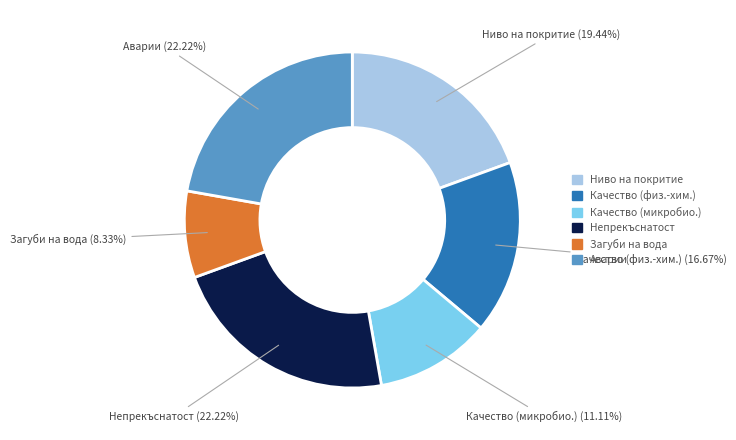

Count the number of slices in the pie.

6